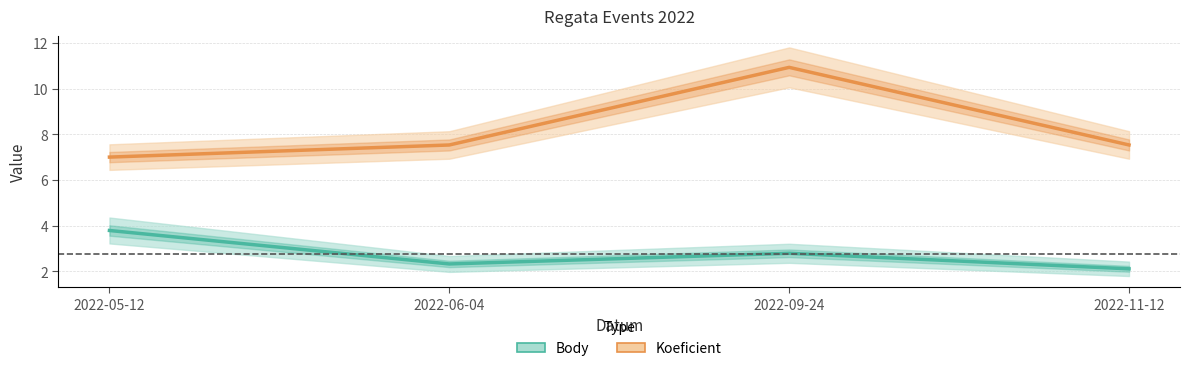

True or false: Body has more than 1 interior local peaks.

False